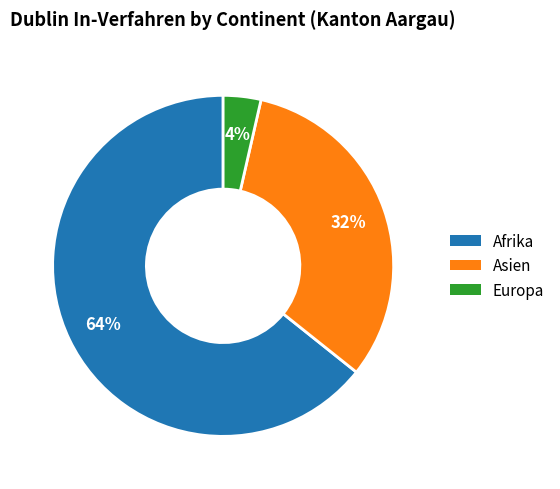

How many segments does this pie chart have?

3